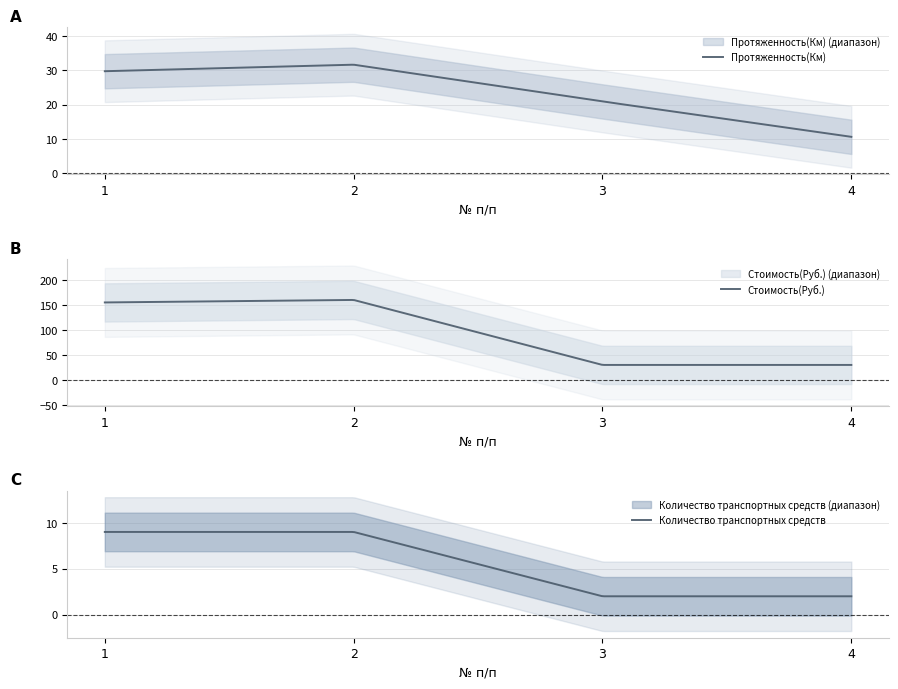

What is the value of the Количество транспортных средств point at the 1st from the left?

9.0